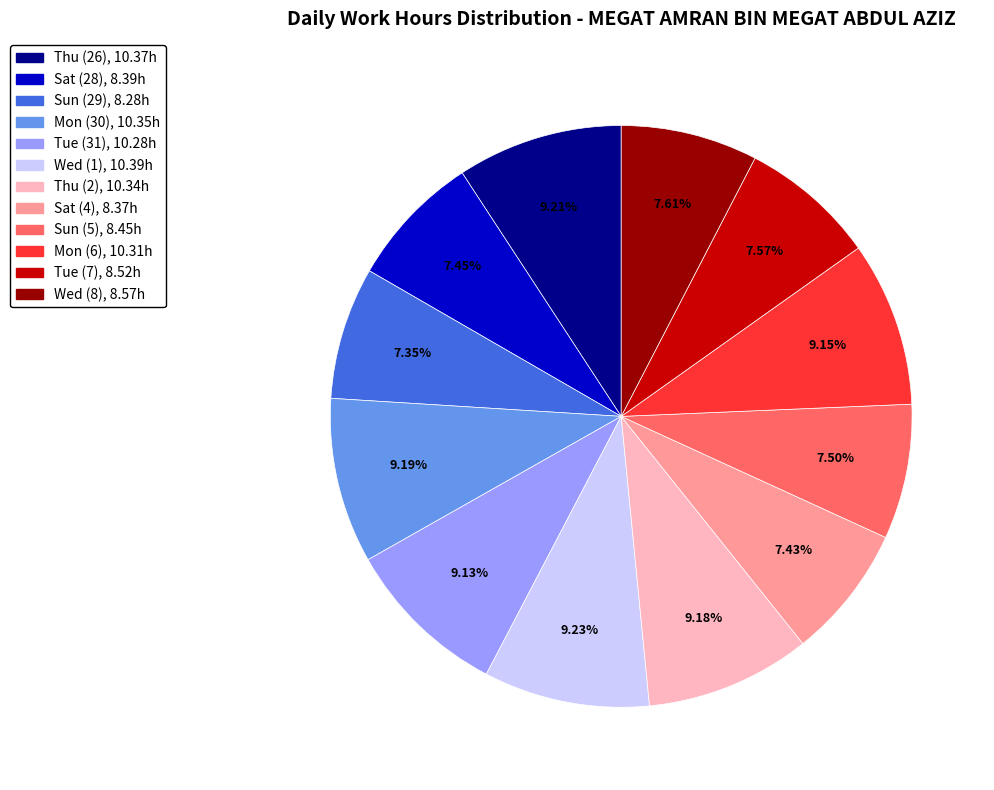

Does Wed (1) account for over 50% of the chart?

No